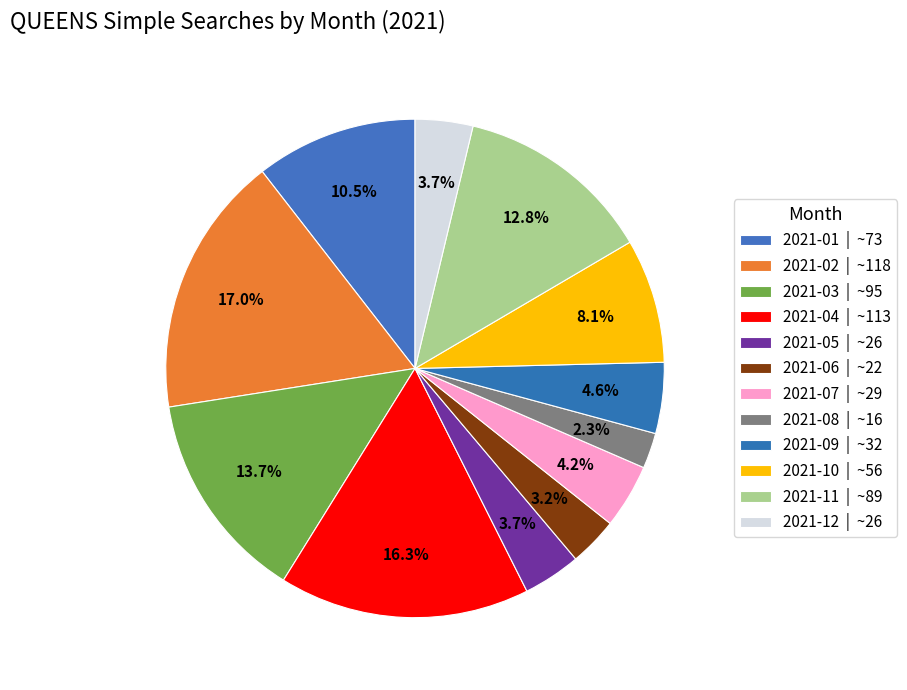

Is there a majority slice in this chart?

No